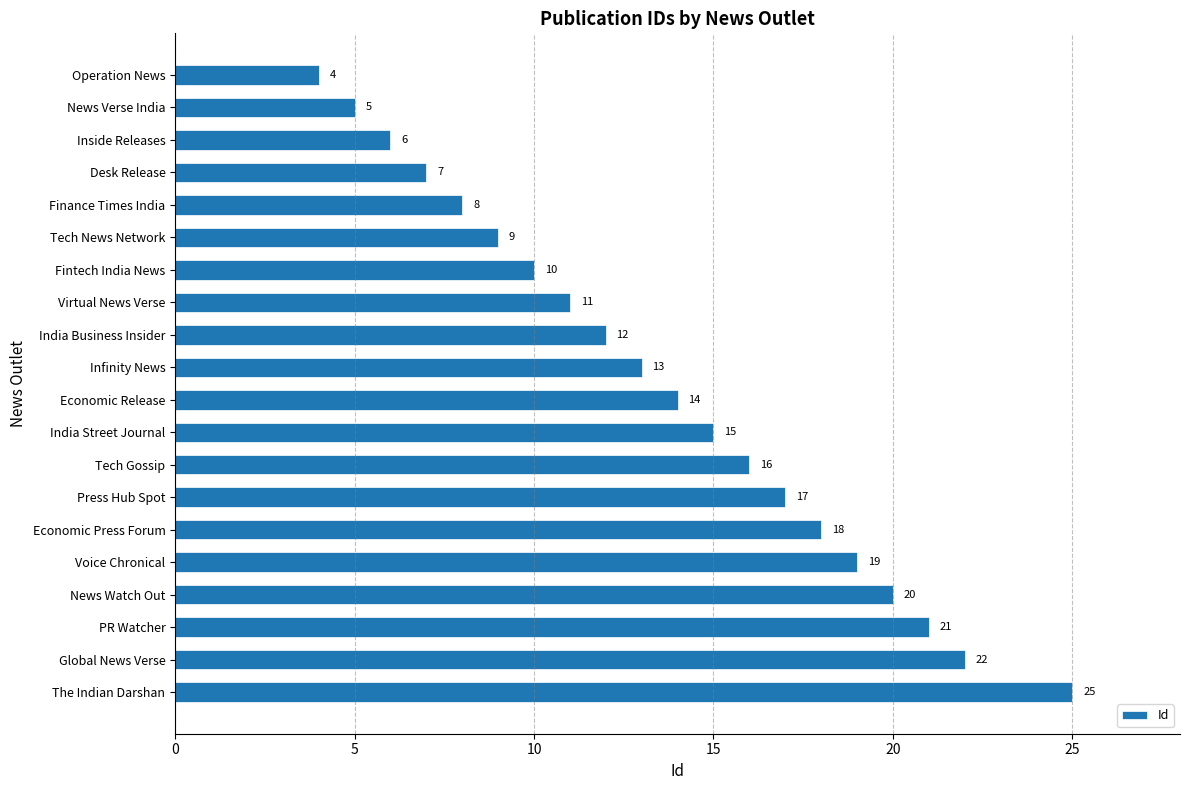

Is it true that the value at Tech Gossip is 16?

True